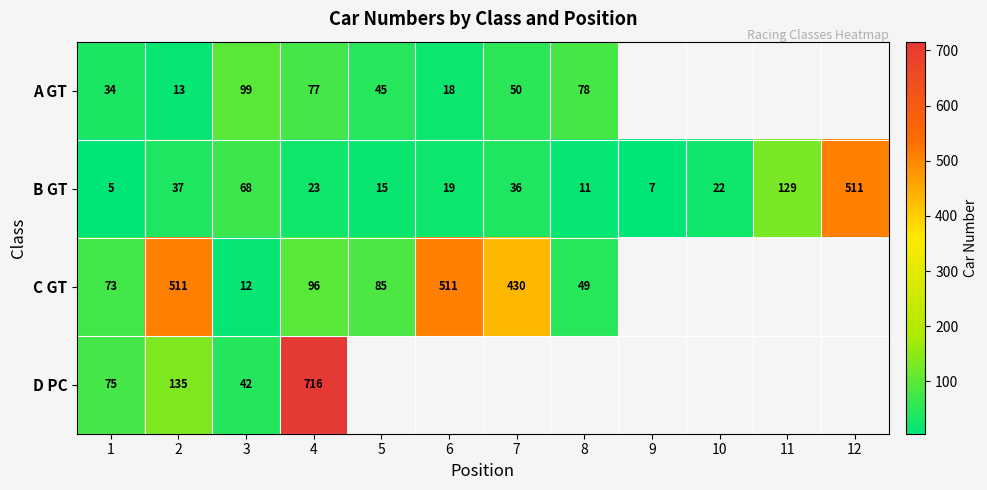

Rank the series at 3 from lowest to highest value.

C GT, D PC, B GT, A GT